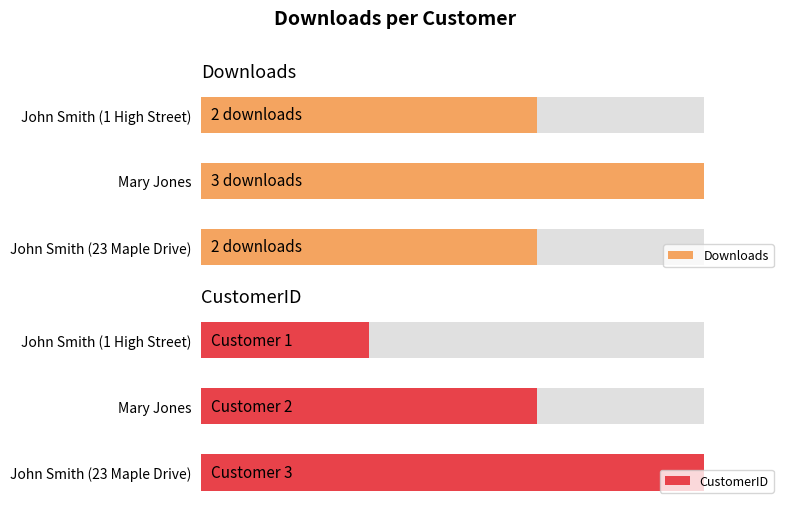

Are the bars horizontal?

Yes